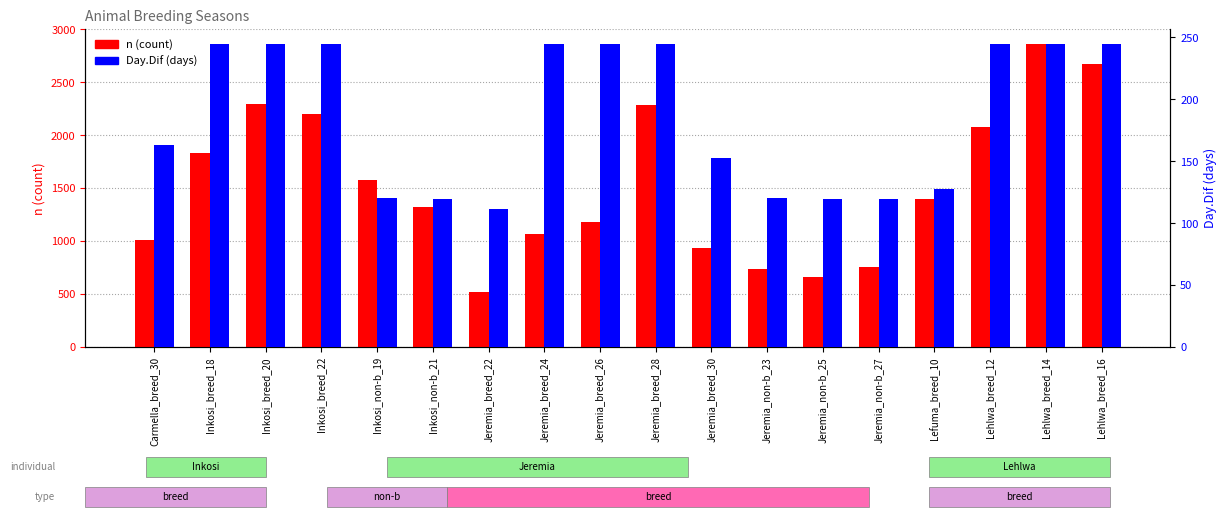

The value of n (count) at Jeremia_non-b_25 is 1100.5. True or false?

False